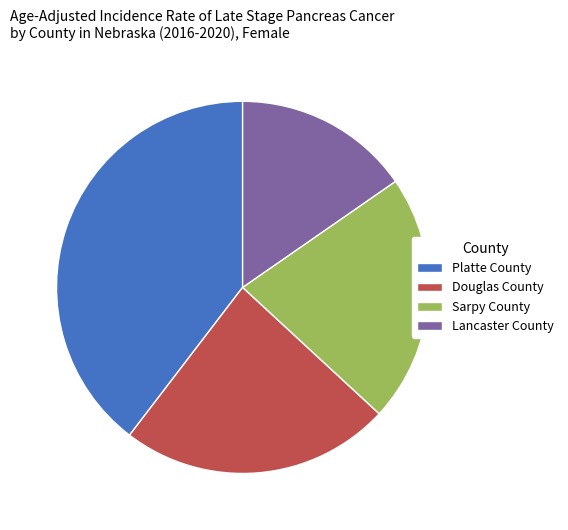

True or false: Sarpy County accounts for 22% of the total.

True